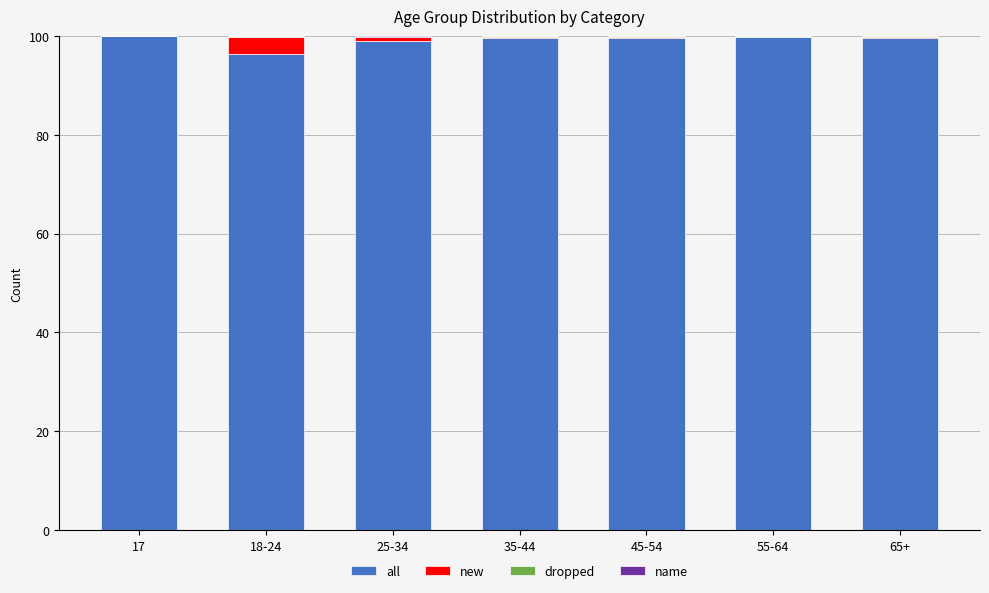

What is the maximum value for all?

100.0